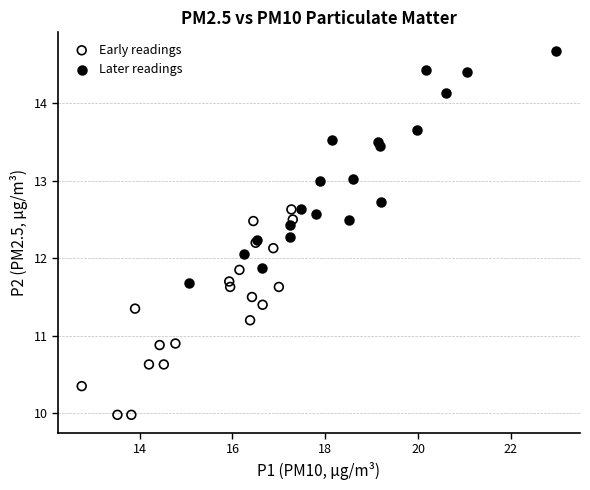

What are all the series names shown in the legend?

Early readings, Later readings